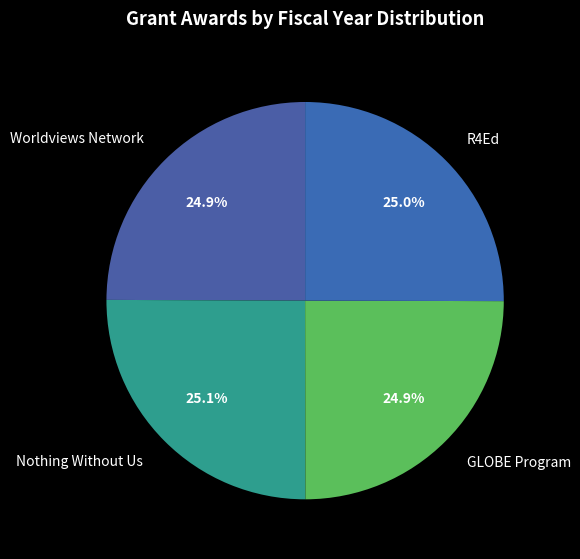

To the nearest percent, what percentage of the pie is GLOBE Program?

25%